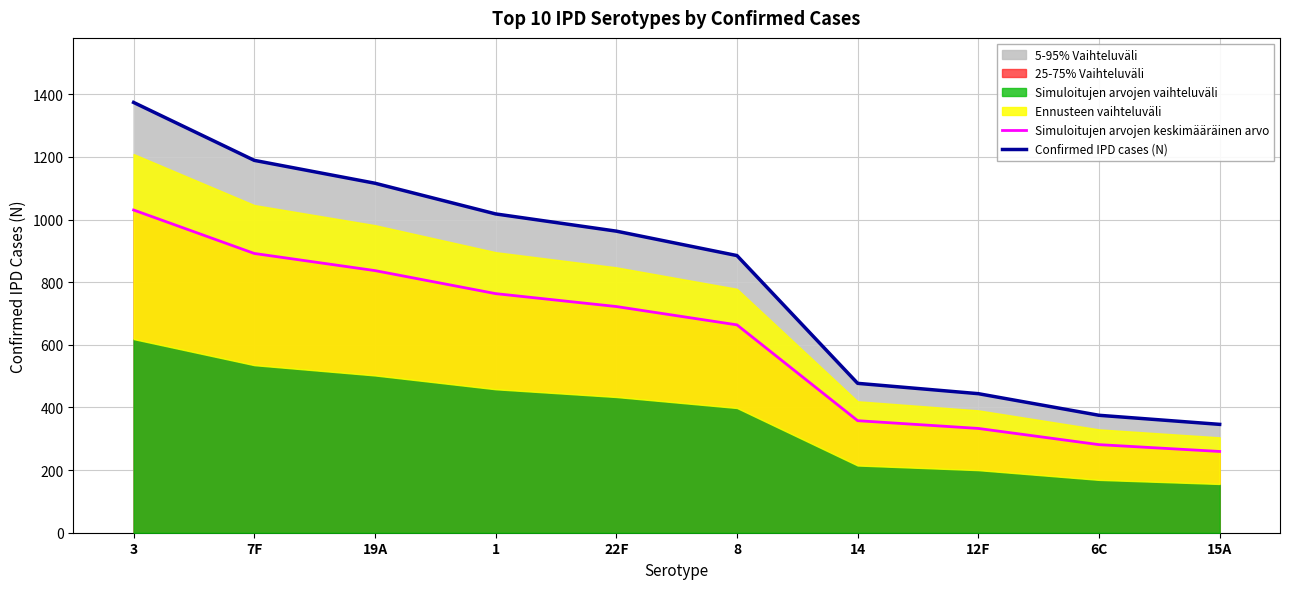

What is the difference between the Simuloitujen arvojen keskimääräinen arvo values at 14 and 22F?

364.5